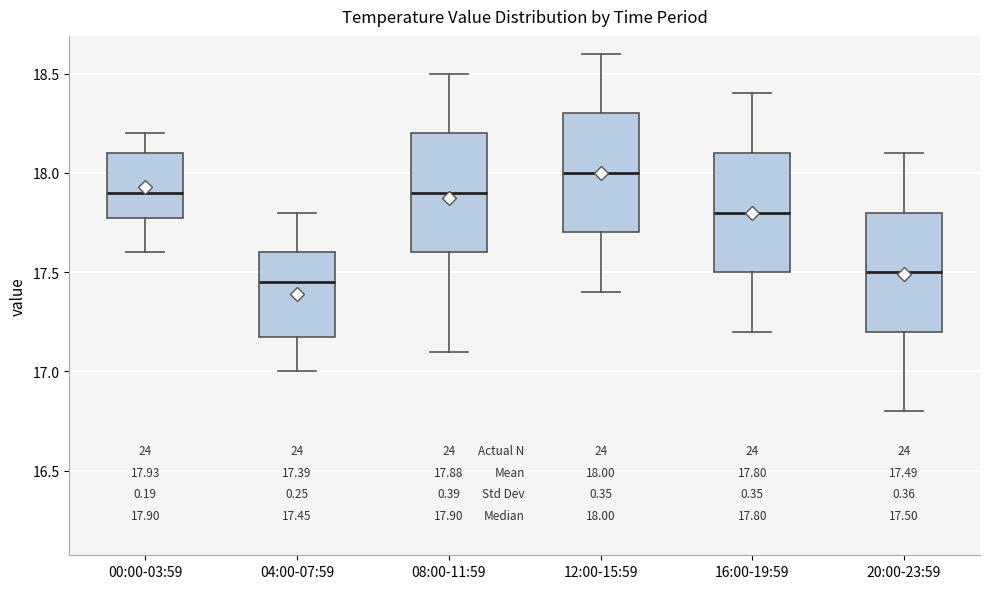

Which box's median line is the lowest?

04:00-07:59